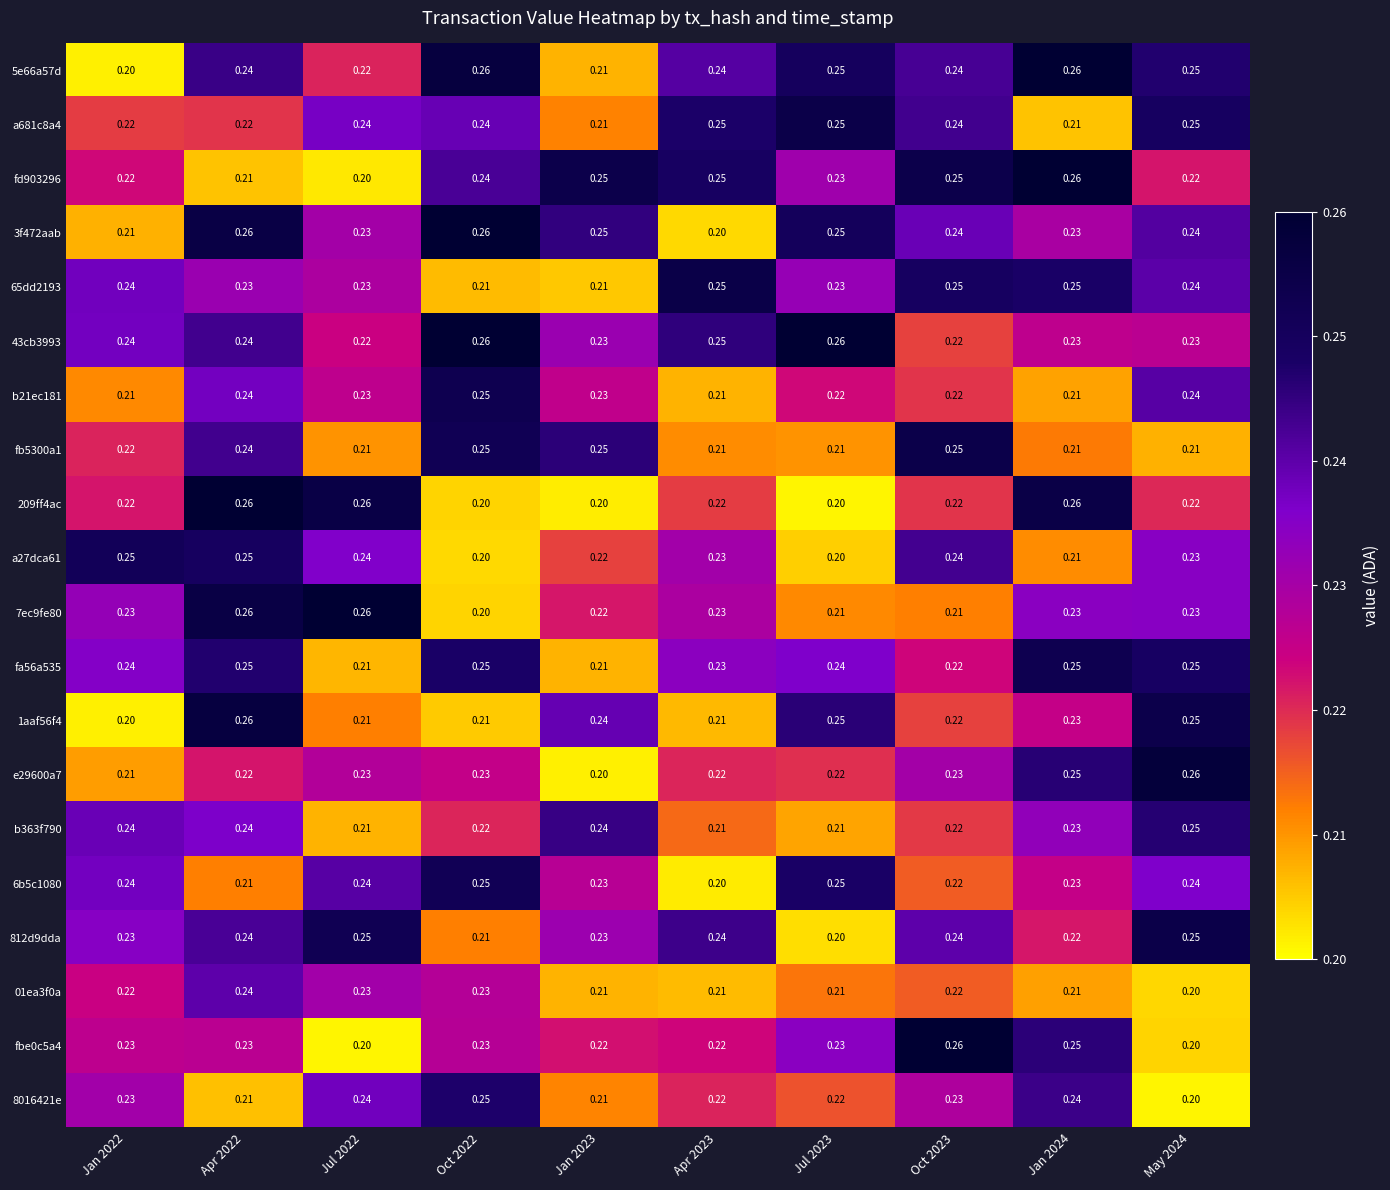

At which category is the sum across all series the highest?

Apr 2022